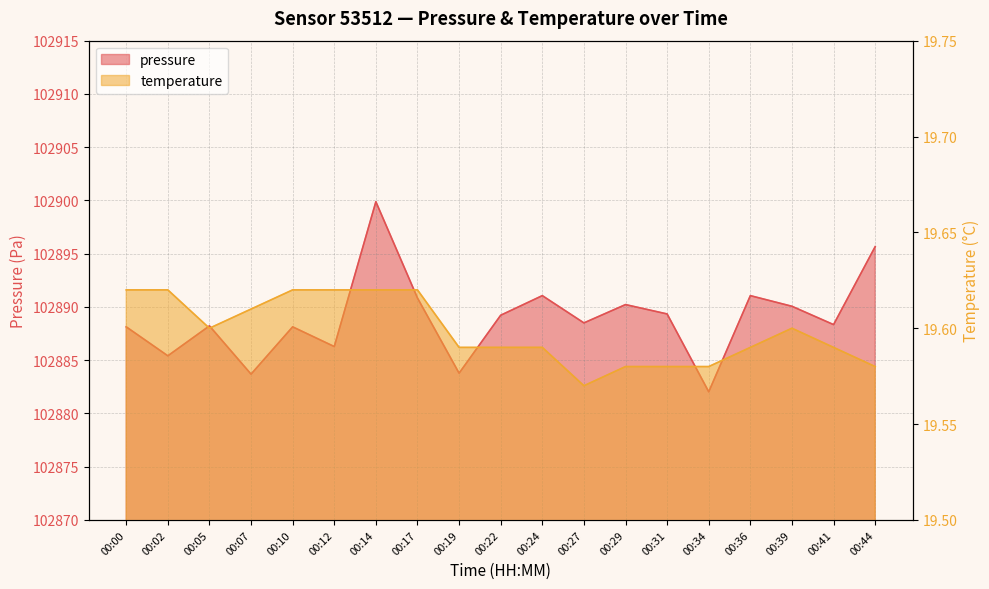

How many values are below 102888?

5